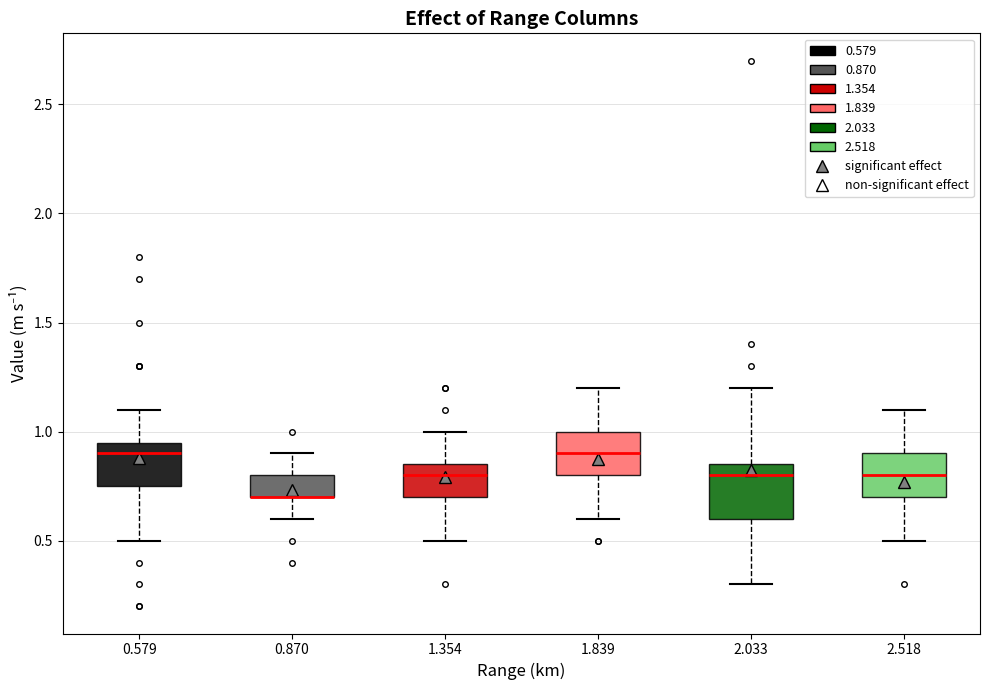

Reading left to right, read every box against the y-axis: the position of its median line, the range the box covers, and the ends of its whiskers. The values are not printed on the chart, so give them approximately, as read against the axis.

0.579: median 0.90, box 0.75 to 0.95, whiskers 0.50 to 1.10
0.870: median 0.70 (drawn on the box's lower edge), box 0.70 to 0.80, whiskers 0.60 to 0.90
1.354: median 0.80, box 0.70 to 0.85, whiskers 0.50 to 1.00
1.839: median 0.90, box 0.80 to 1.00, whiskers 0.60 to 1.20
2.033: median 0.80, box 0.60 to 0.85, whiskers 0.30 to 1.20
2.518: median 0.80, box 0.70 to 0.90, whiskers 0.50 to 1.10